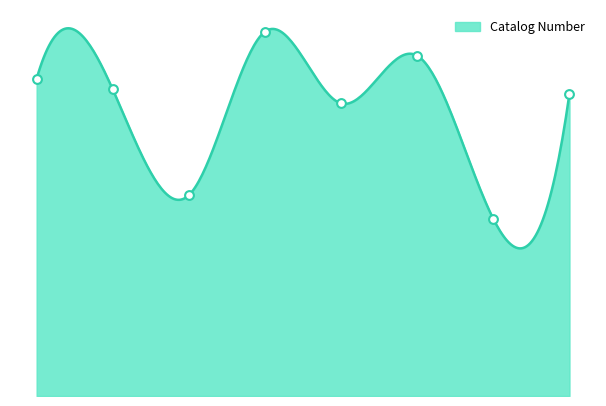

Approximately how many times larger is the value at 2789281 compared to 2789212?

1.0